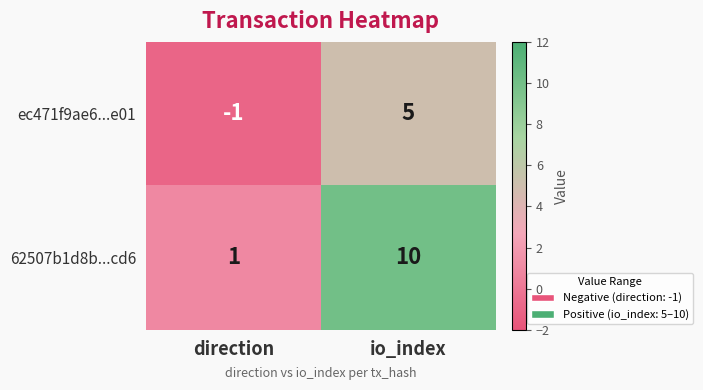

At which category is the sum across all series the highest?

io_index